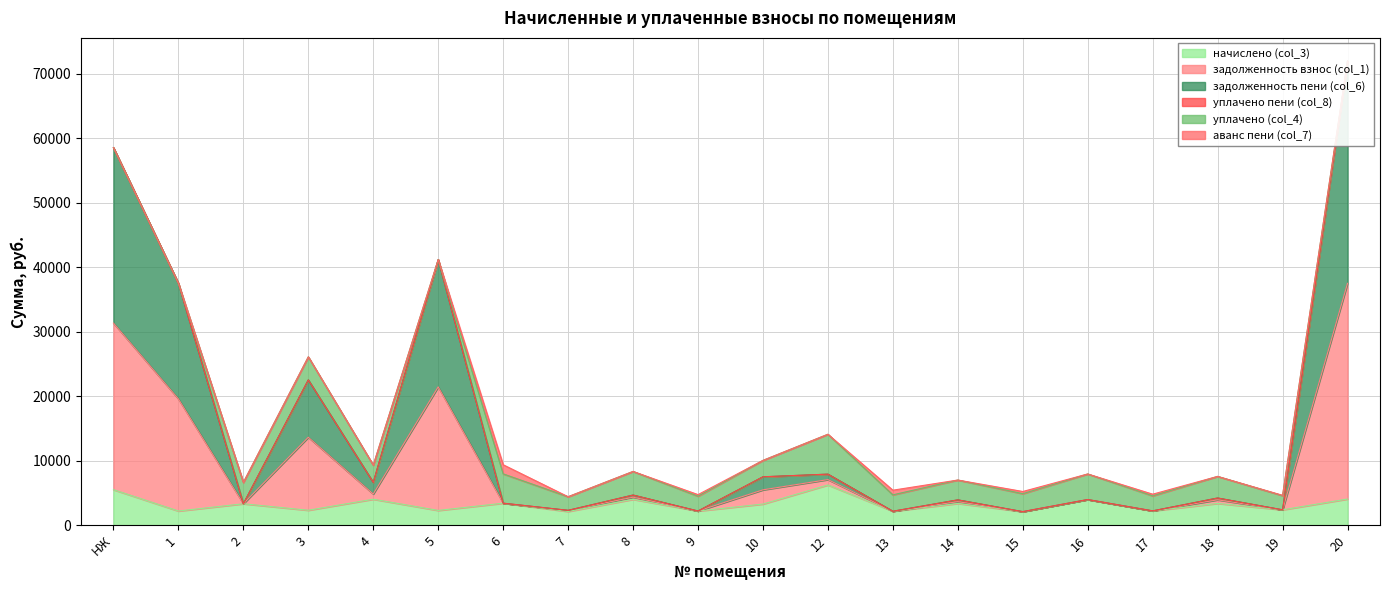

What is the highest value of the задолженность пени (col_6) series?

71949.6